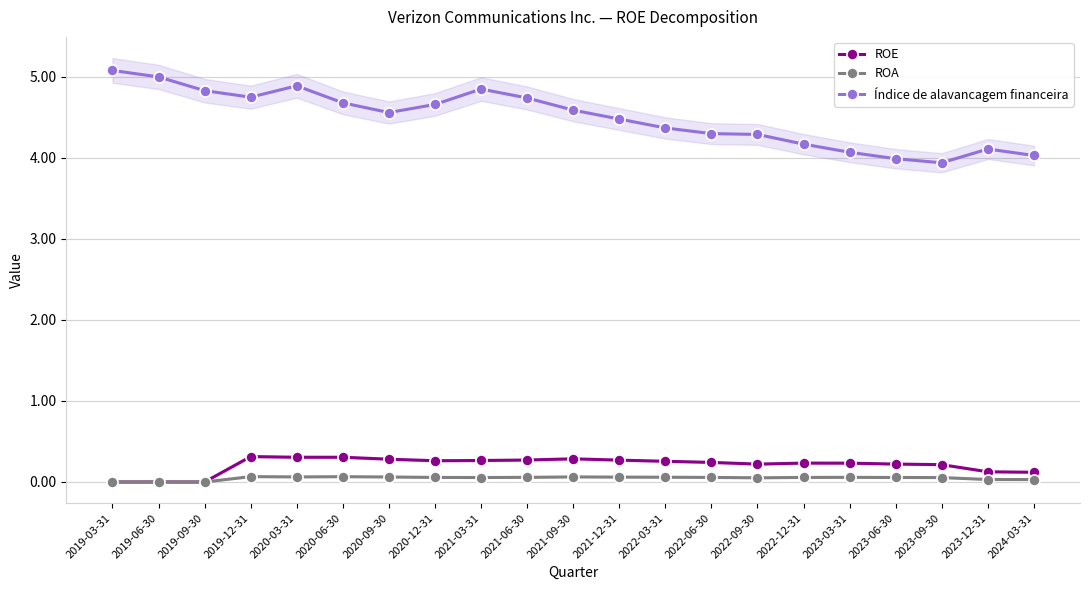

How many data points does each series have?

21